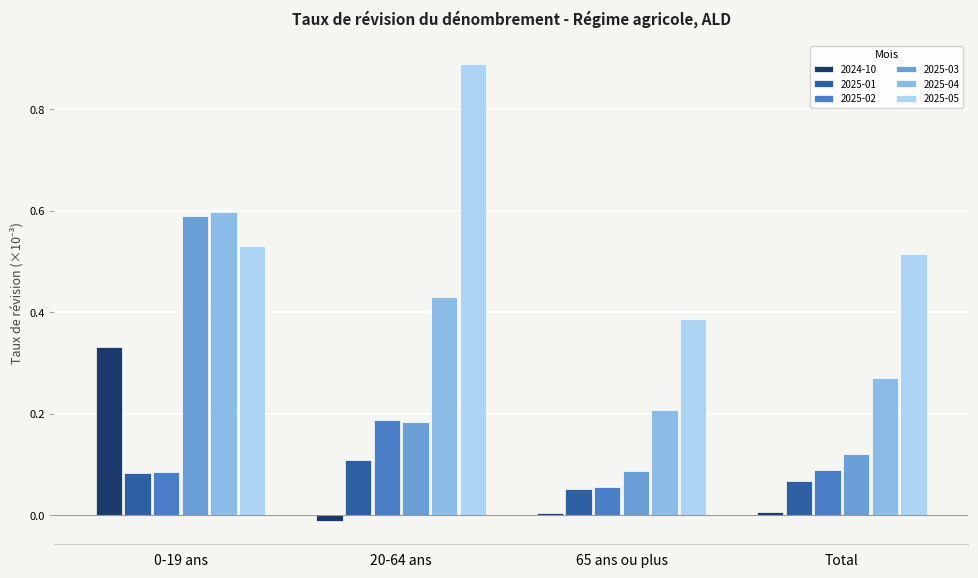

Which label corresponds to the largest value in the chart?

20-64 ans